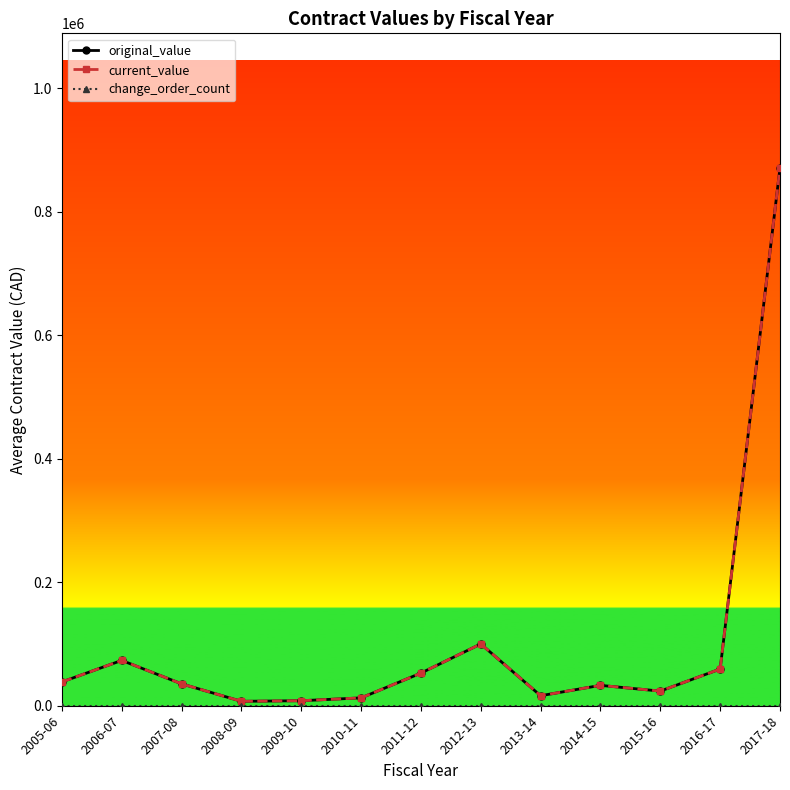

Is this an area chart (filled region under the line)?

No